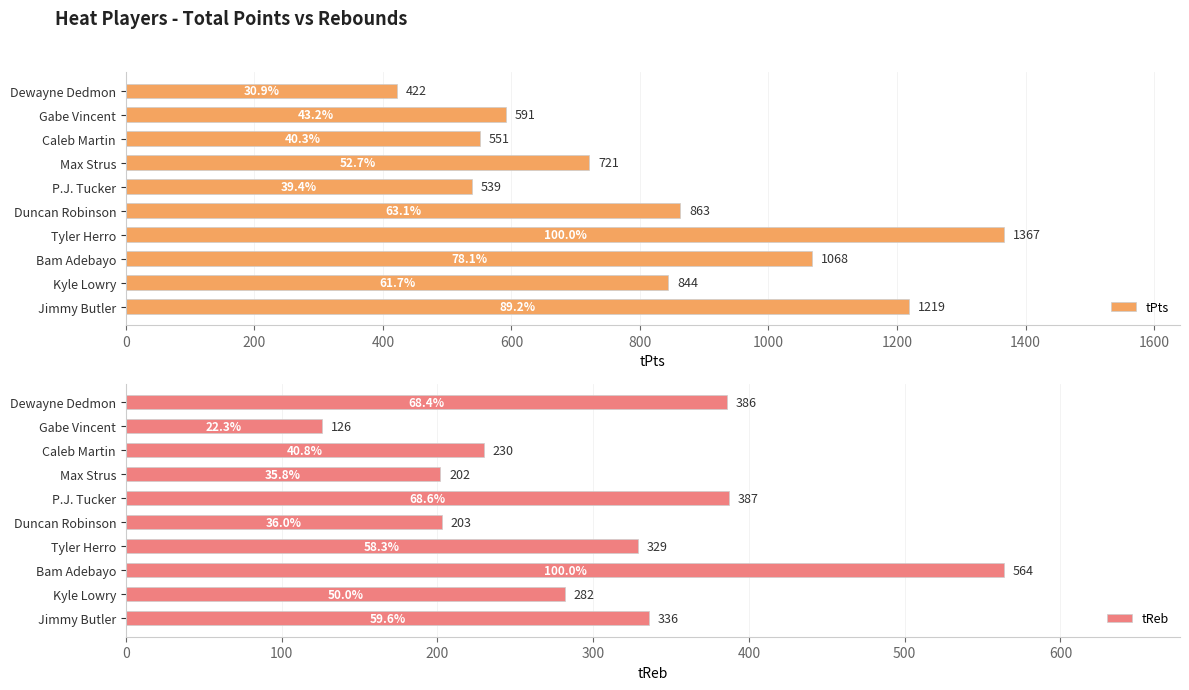

Which category has the highest value in the tPts series?

Tyler Herro